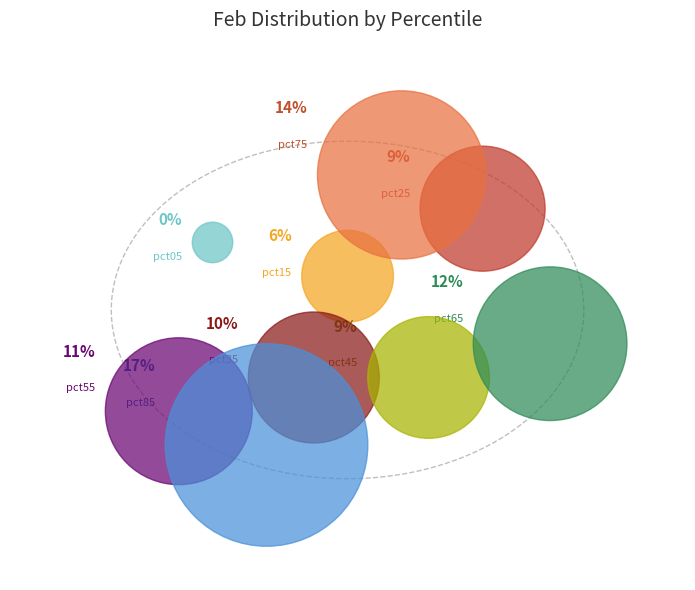

Rank the categories by value from lowest to highest.

pct05, pct15, pct45, pct25, pct35, pct55, pct65, pct95, pct75, pct85